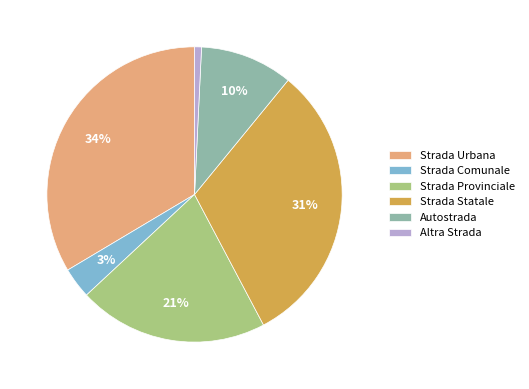

Do Strada Provinciale and Autostrada together represent more than half of the pie?

No